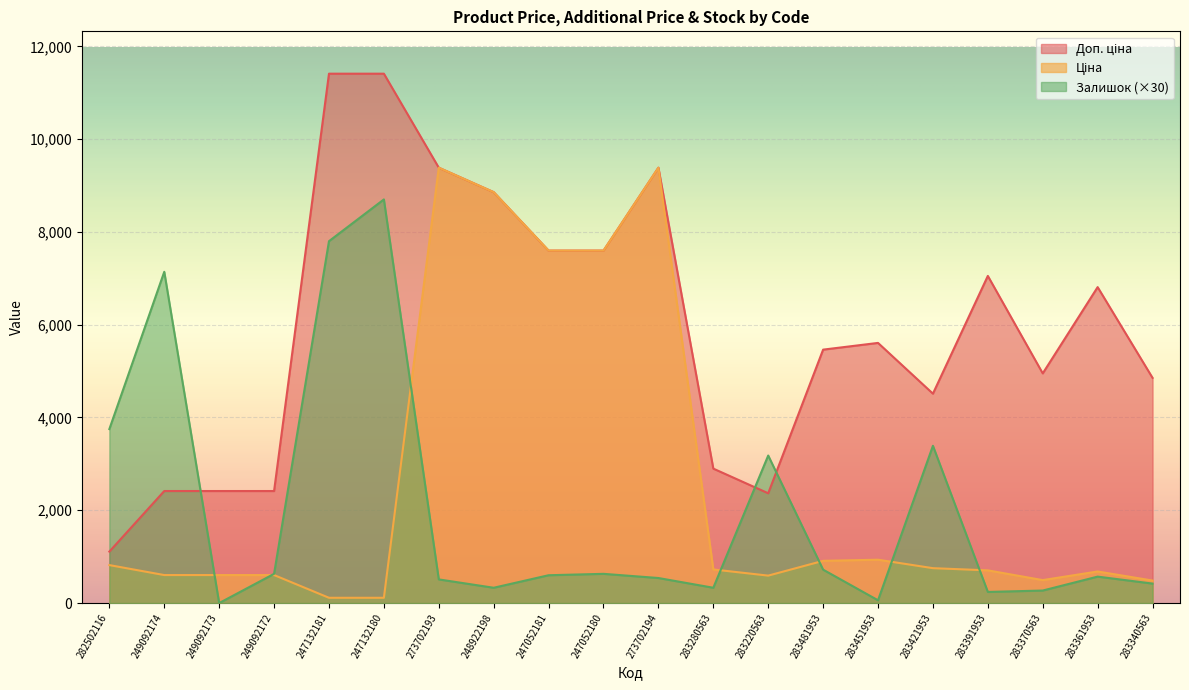

Which series changed the most between 273702193 and 283421953?

Ціна